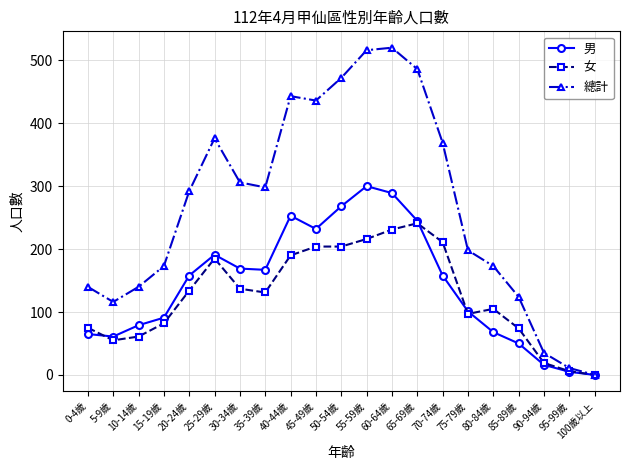

Which series has the largest total across all categories?

總計